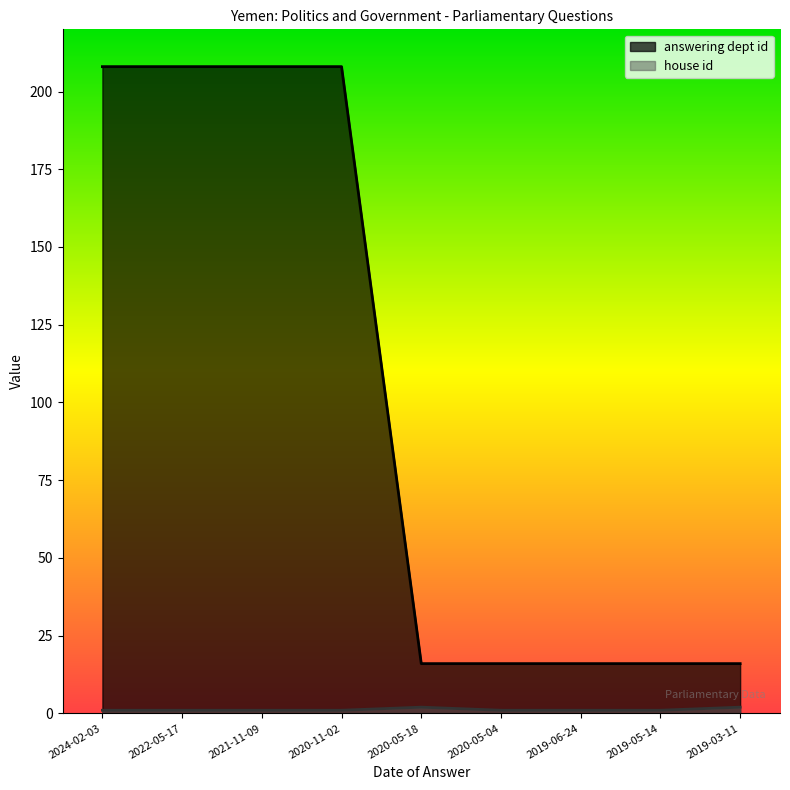

Reading left to right, transcribe all the data shown in this chart.

answering dept id: 2024-02-03=208	2022-05-17=208	2021-11-09=208	2020-11-02=208	2020-05-18=16	2020-05-04=16	2019-06-24=16	2019-05-14=16	2019-03-11=16
house id: 2024-02-03=1	2022-05-17=1	2021-11-09=1	2020-11-02=1	2020-05-18=2	2020-05-04=1	2019-06-24=1	2019-05-14=1	2019-03-11=2